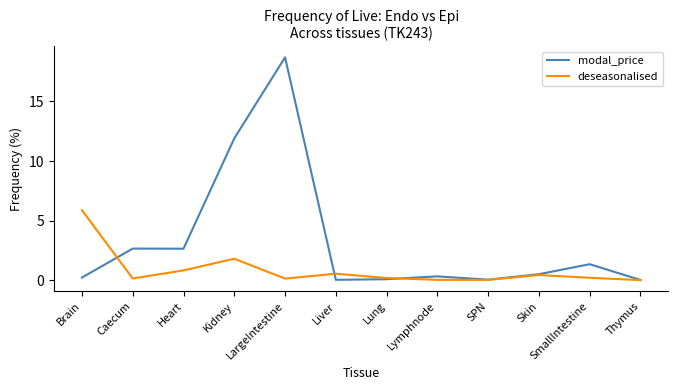

At which category is the sum across all series the highest?

LargeIntestine